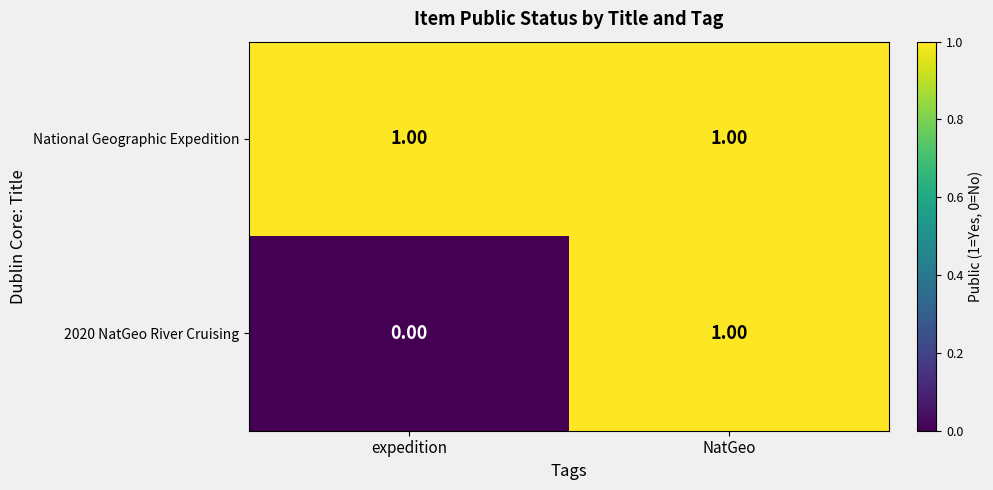

Rank the series at expedition from highest to lowest value.

National Geographic Expedition, 2020 NatGeo River Cruising